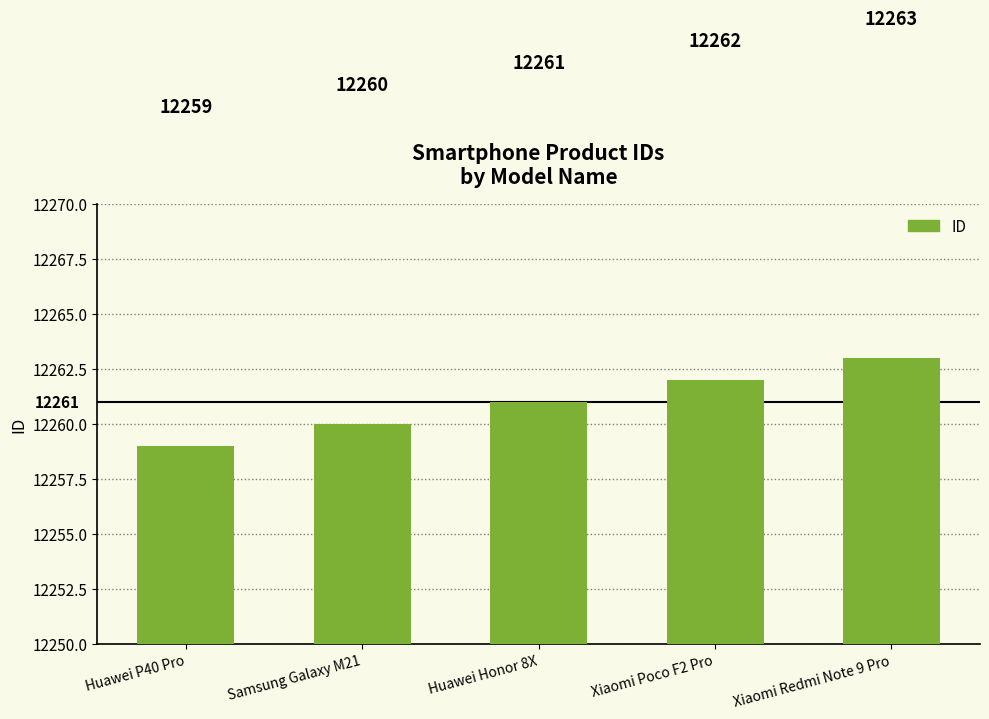

At which label is the value closest to 12261?

Huawei Honor 8X